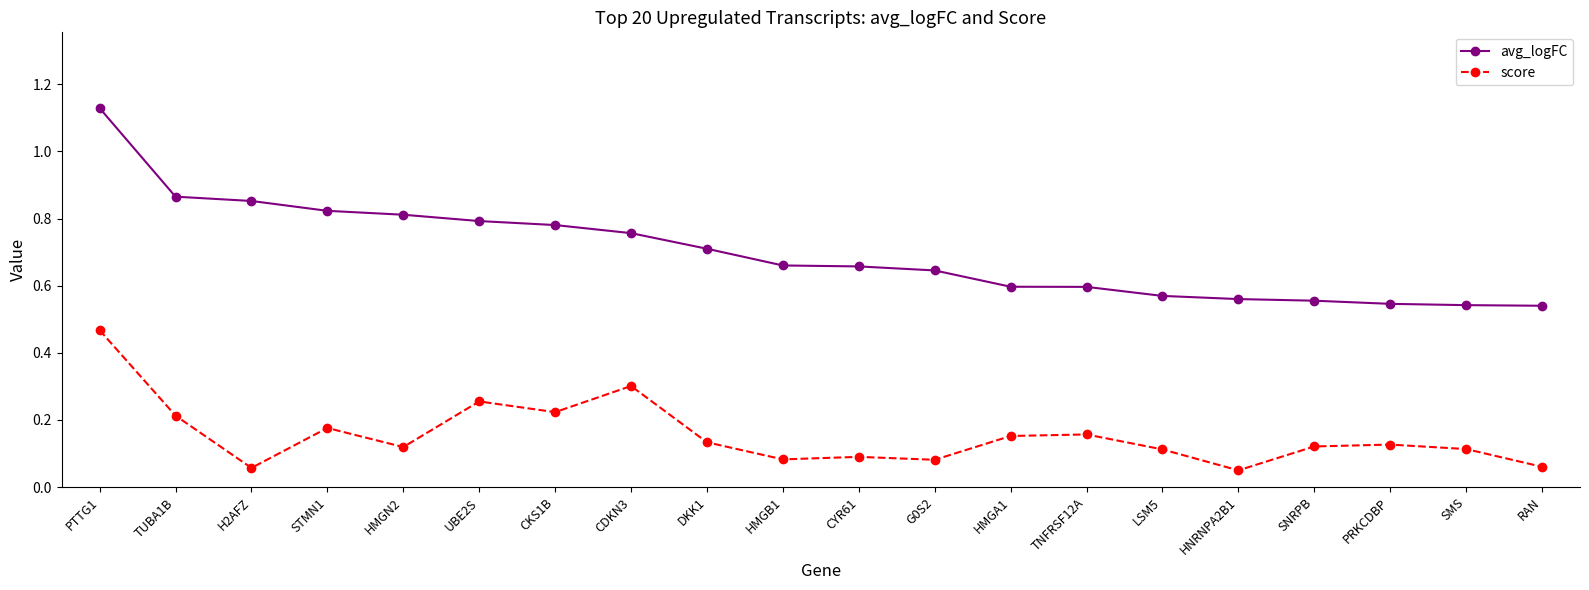

True or false: score and avg_logFC cross at least once.

False